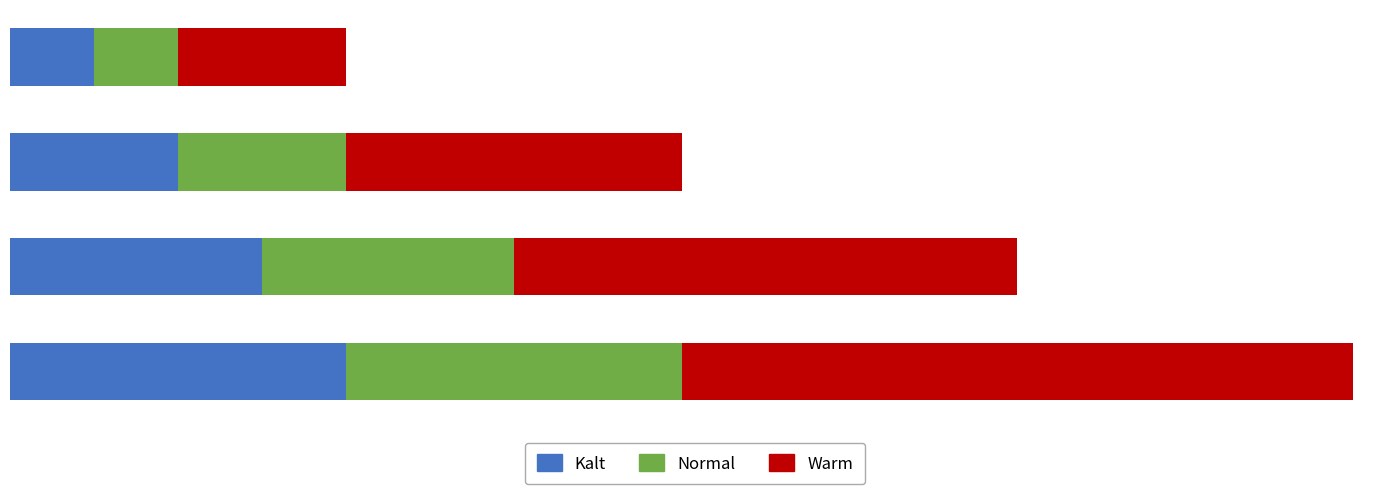

What are all the series names shown in the legend?

Kalt, Normal, Warm